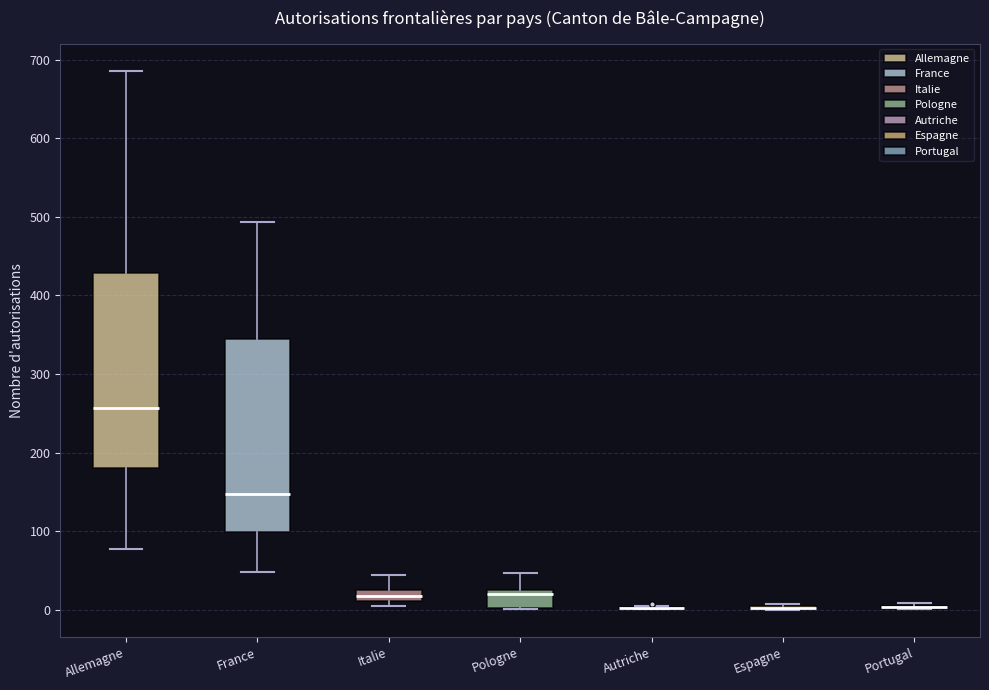

Reading left to right, read every box against the y-axis: the position of its median line, the range the box covers, and the ends of its whiskers. The values are not printed on the chart, so give them approximately, as read against the axis.

Allemagne: median 260, box 180 to 430, whiskers 80 to 690
France: median 150, box 100 to 350, whiskers 50 to 490
Italie: median 20, box 10 to 30, whiskers 10 (just below the box's lower edge) to 40
Pologne: median 20, box 0 to 30, whiskers 0 to 50
Autriche: box collapsed to a line at 0, whiskers 0 to 10
Espagne: box collapsed to a line at 0, whiskers 0 to 10
Portugal: box collapsed to a line at 0, whiskers 0 to 10